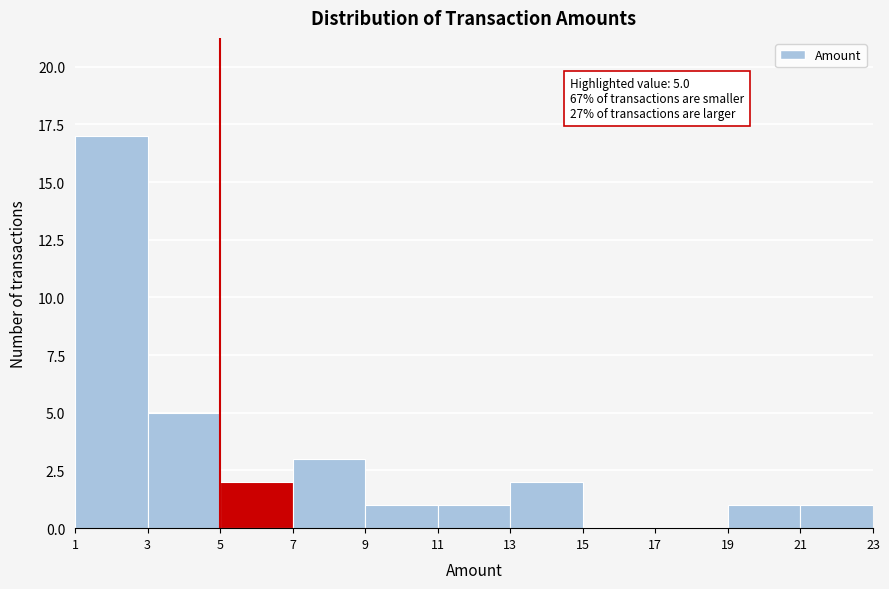

Over which range of the x-axis is the bar tallest?

1 to 3